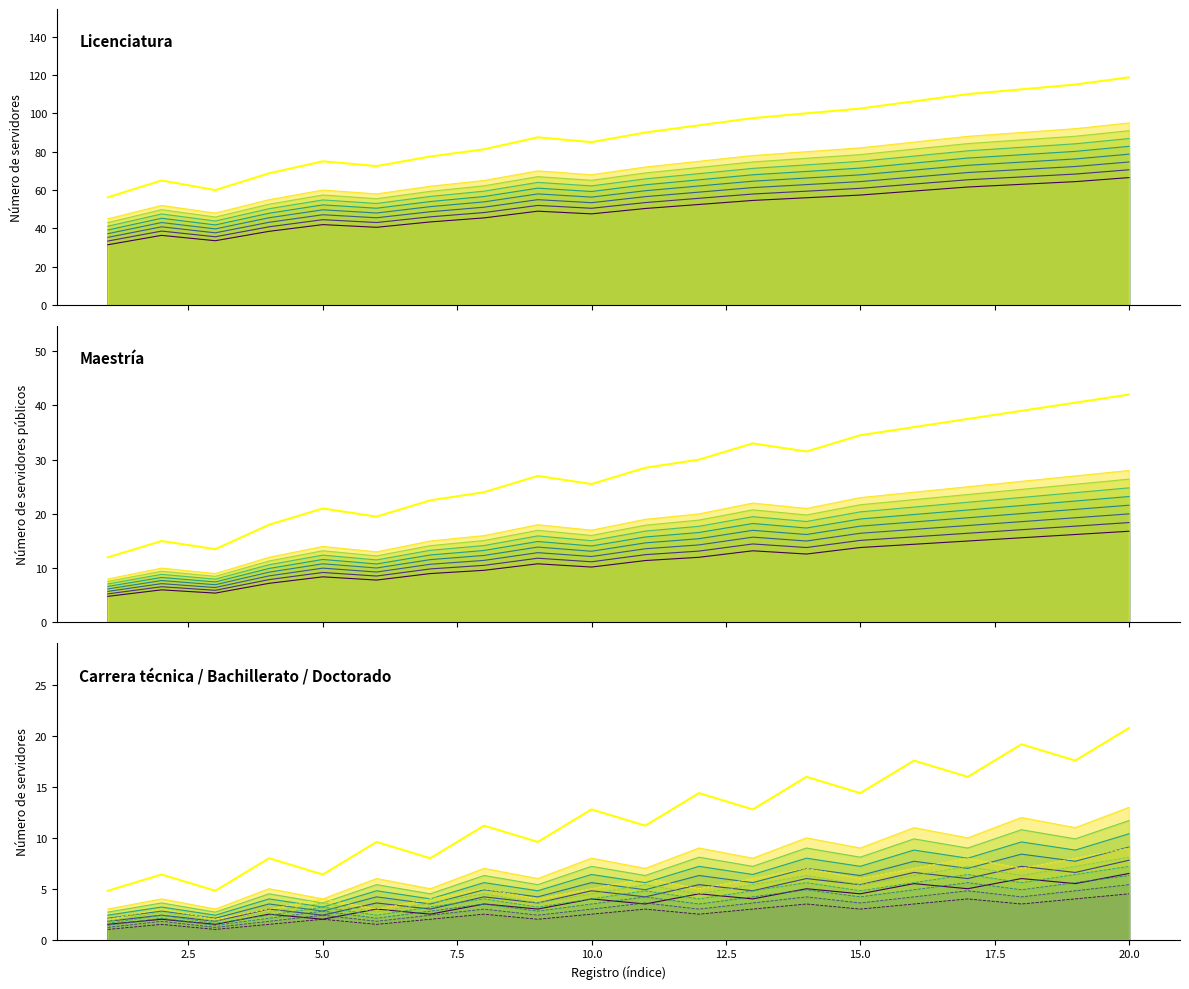

At which label is Maestría closest to 10?

10